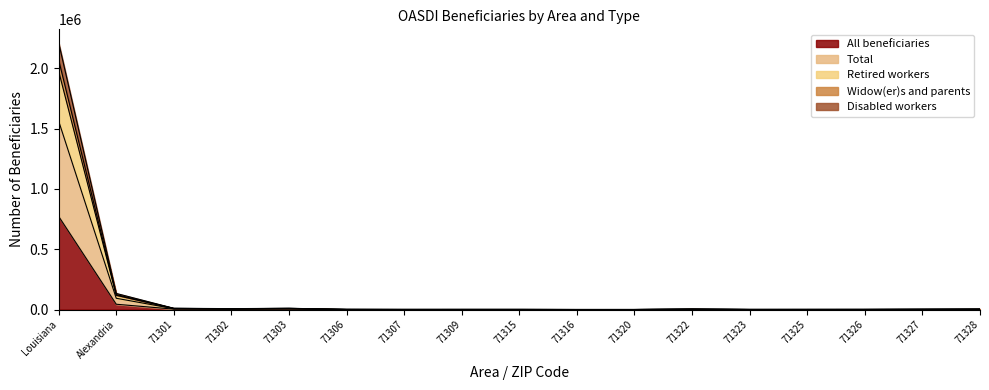

True or false: Widow(er)s and parents has a value of 11848 at 71301.

False